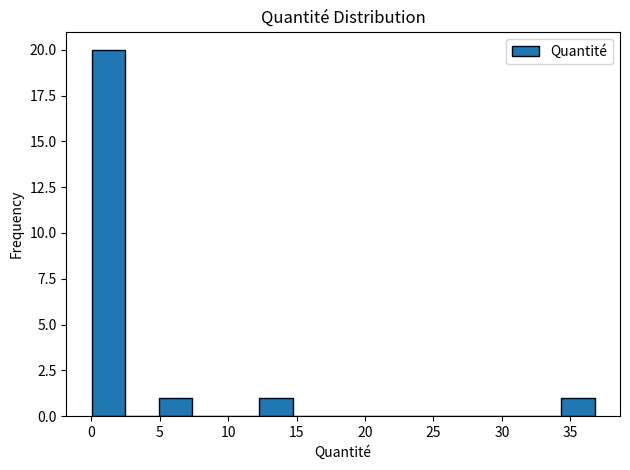

What is the height of the bar covering 0.0 to 2.5 on the x-axis? Neither the bar edges nor the heights are printed on the chart, so give them approximately, as read against the axes.

20